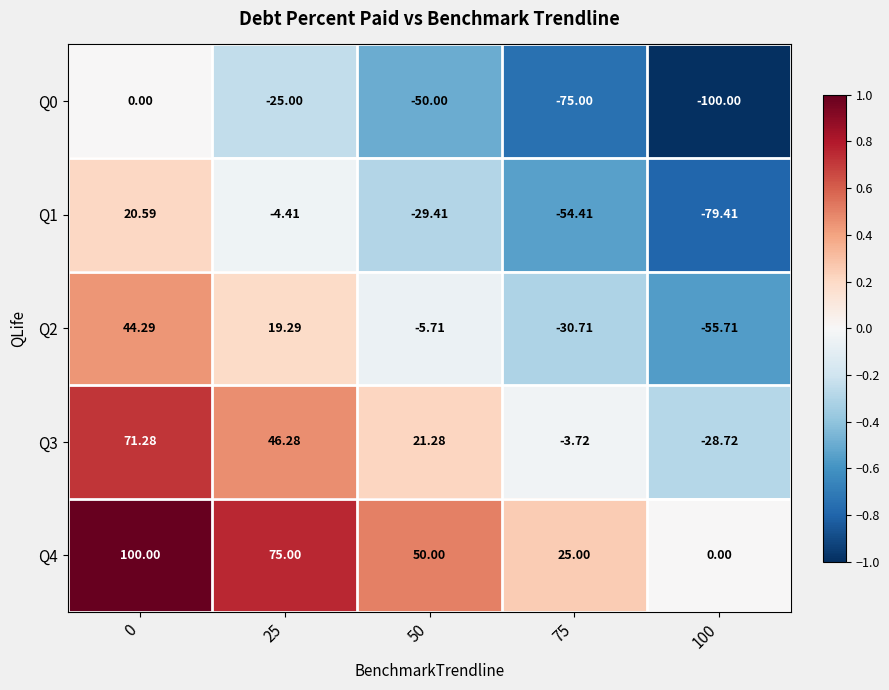

Is the value of Q4 at 25 greater than the value of Q2 at 0?

Yes